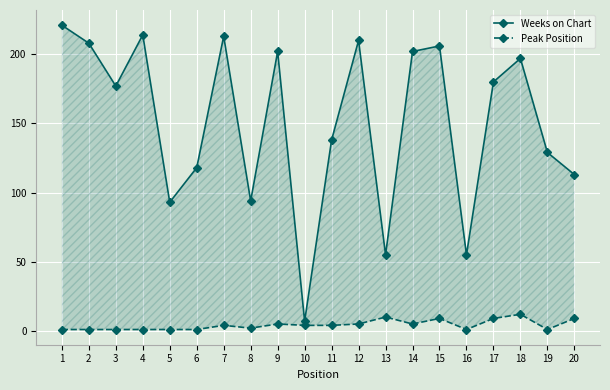

Reading left to right, what are all the values shown in this chart?

Weeks on Chart: 1=221	2=208	3=177	4=214	5=93	6=118	7=213	8=94	9=202	10=7	11=138	12=210	13=55	14=202	15=206	16=55	17=180	18=197	19=129	20=113
Peak Position: 1=1	2=1	3=1	4=1	5=1	6=1	7=4	8=2	9=5	10=4	11=4	12=5	13=10	14=5	15=9	16=1	17=9	18=12	19=1	20=9